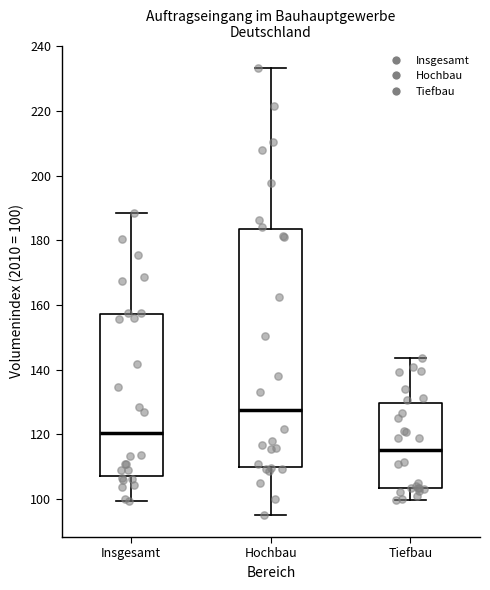

Where is the lower edge of the box for Hochbau on the y-axis? The values are not printed on the chart, so give them approximately, as read against the axis.

110